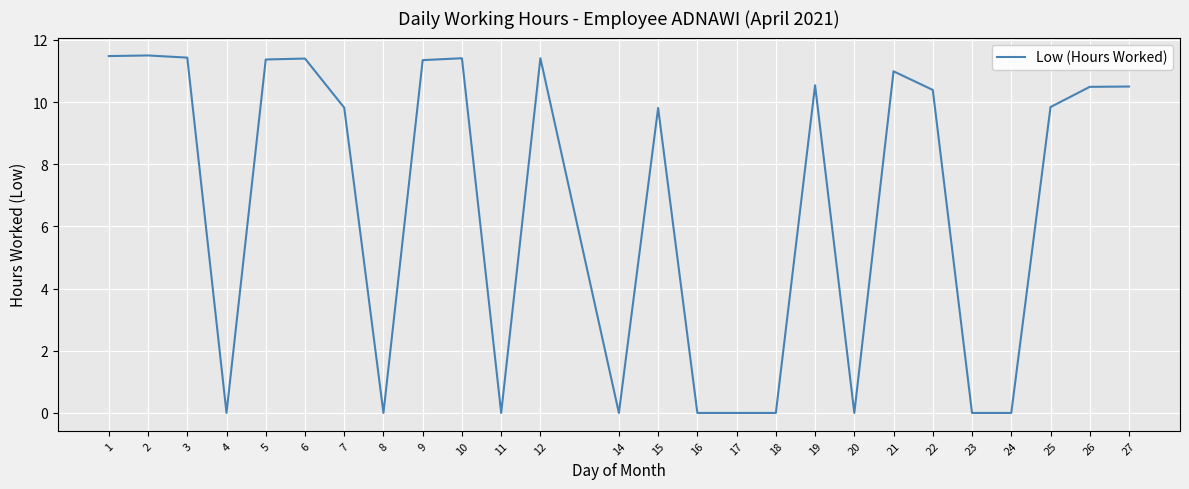

What is the maximum value shown in the chart?

11.5